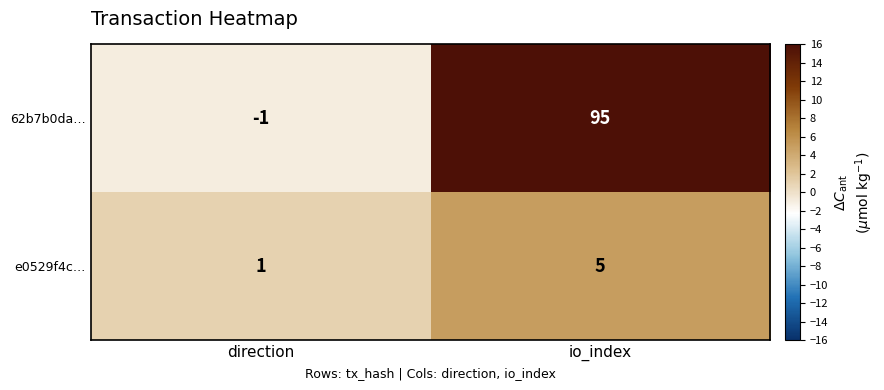

What is the difference between the 62b7b0da… values at io_index and direction?

96